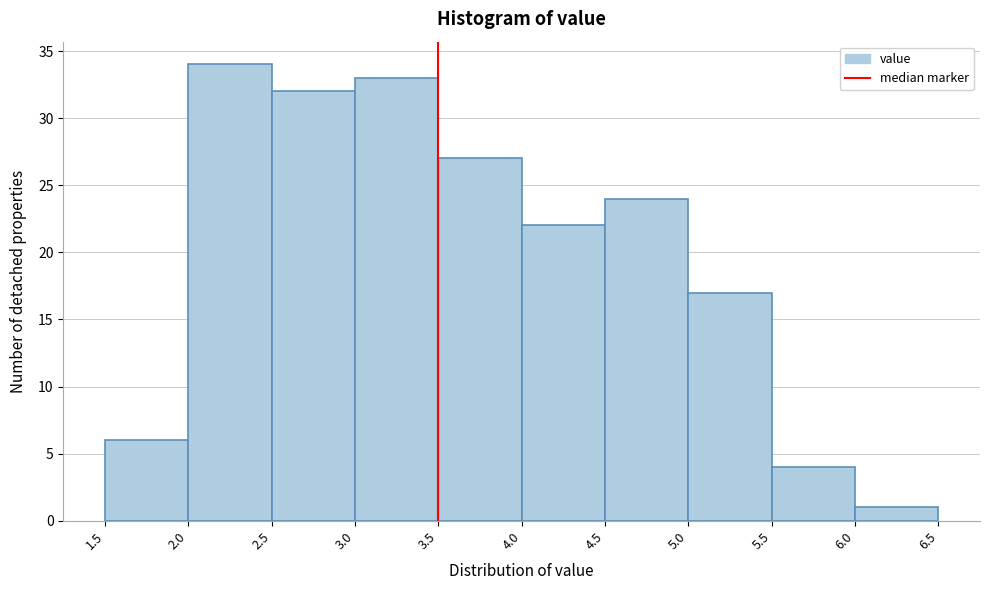

Over which range of the x-axis is the bar tallest?

2.0 to 2.5